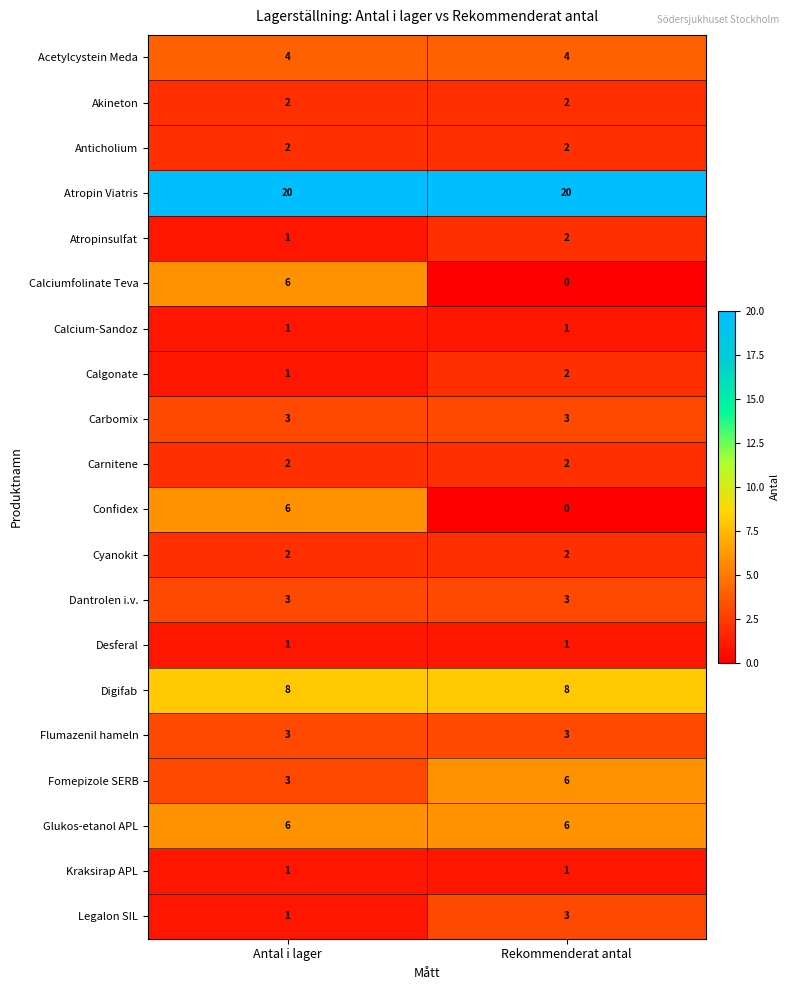

What is the sum of the Acetylcystein Meda values at Rekommenderat antal and Antal i lager?

8